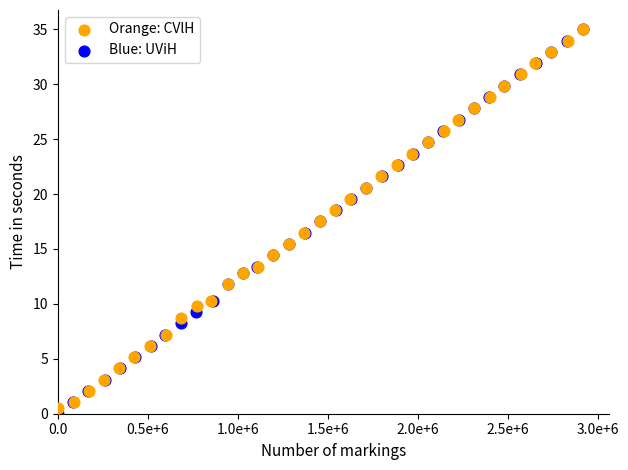

Which series has the largest Y range (max minus min)?

Blue: UViH